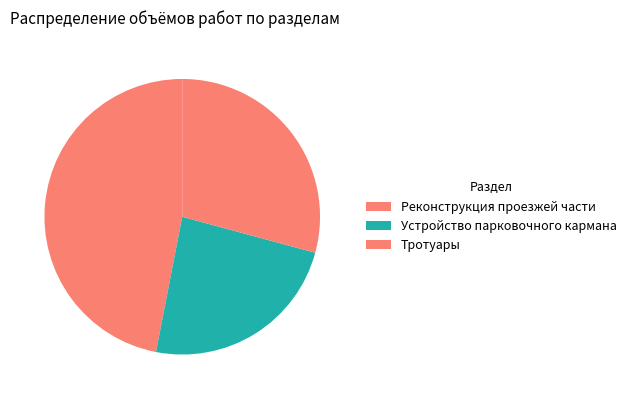

Which category has the biggest portion of the pie?

Реконструкция проезжей части